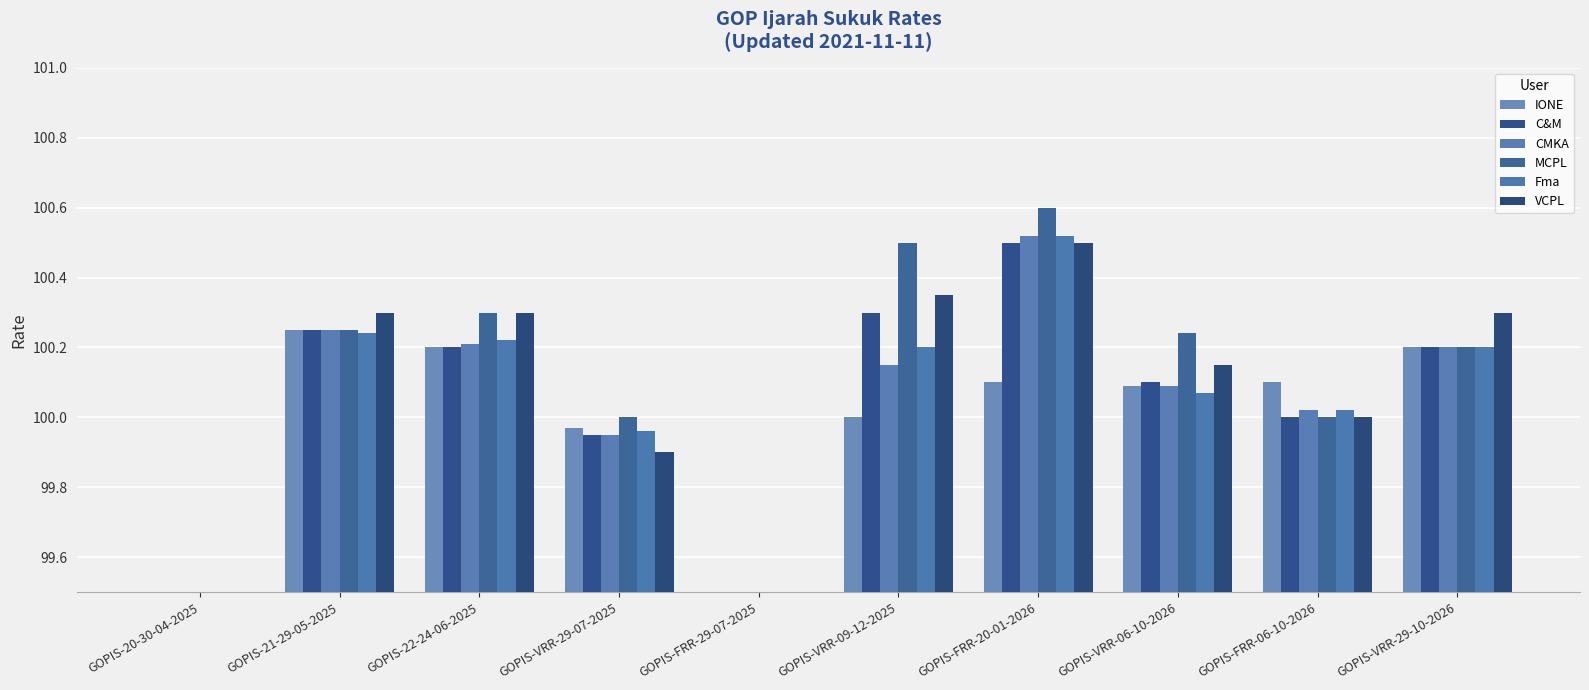

Is it true that MCPL equals 100.2 at GOPIS-VRR-29-10-2026?

True